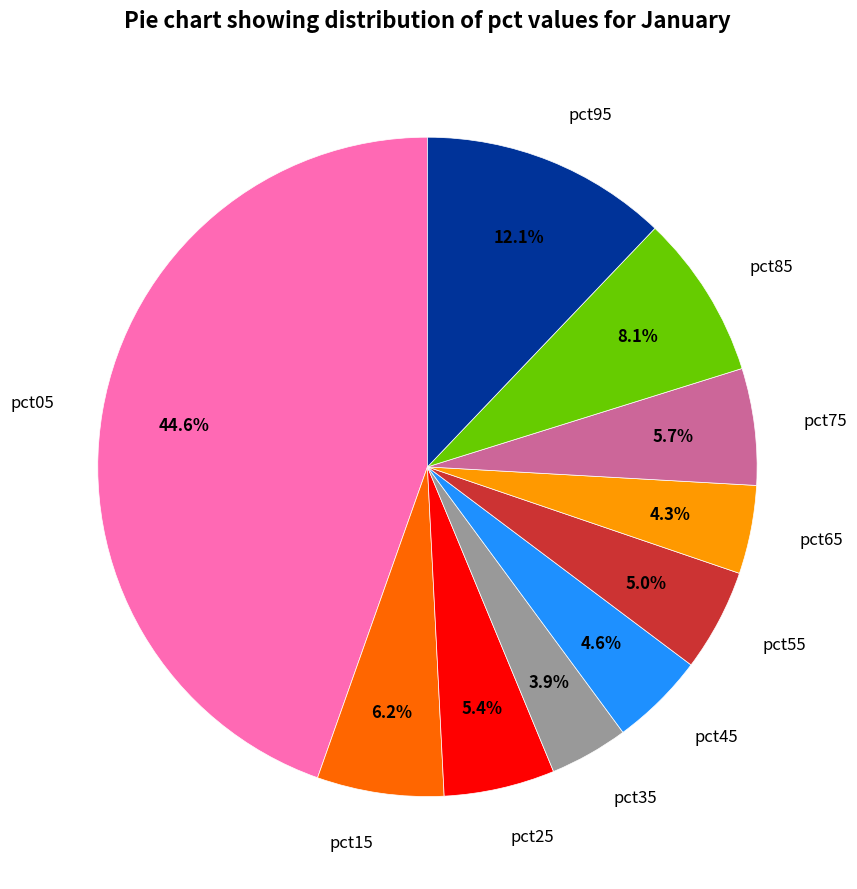

How many slices are in this pie chart?

10